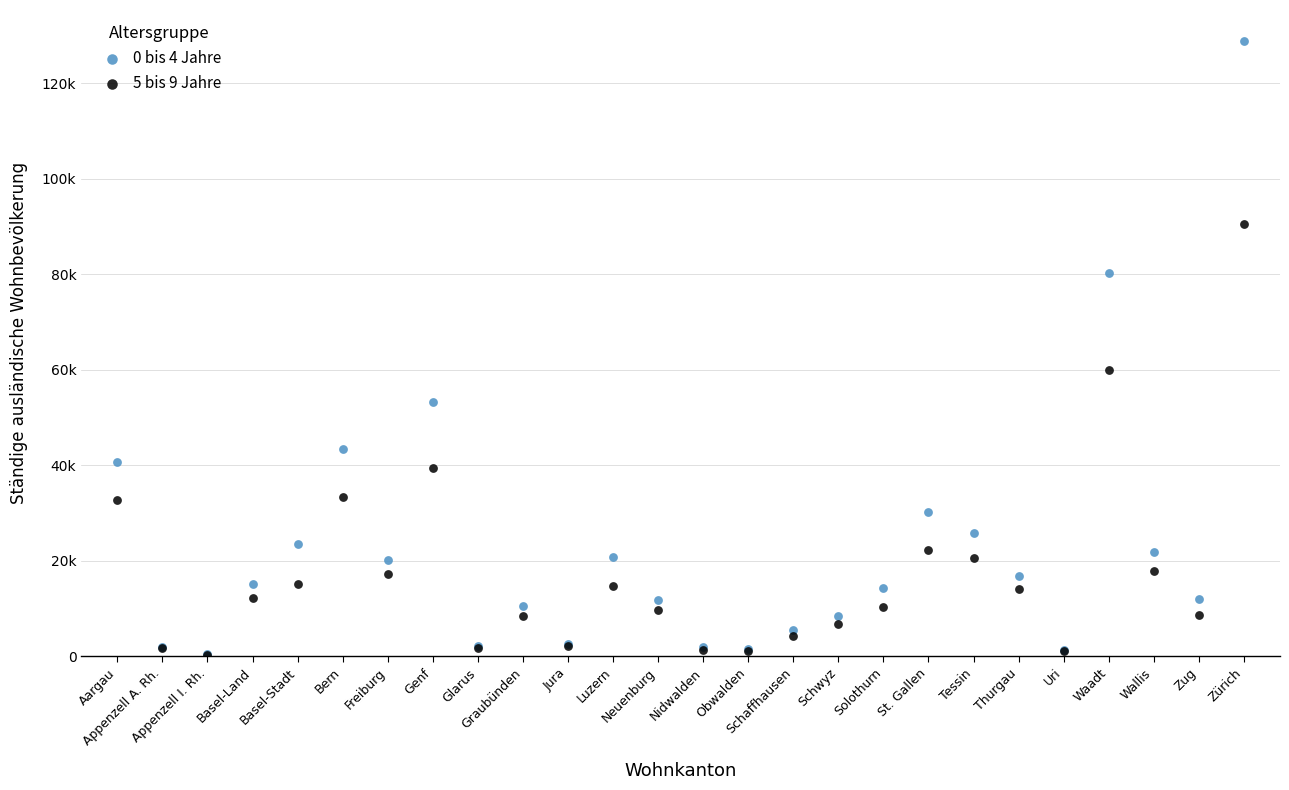

What are all the series names shown in the legend?

0 bis 4 Jahre, 5 bis 9 Jahre